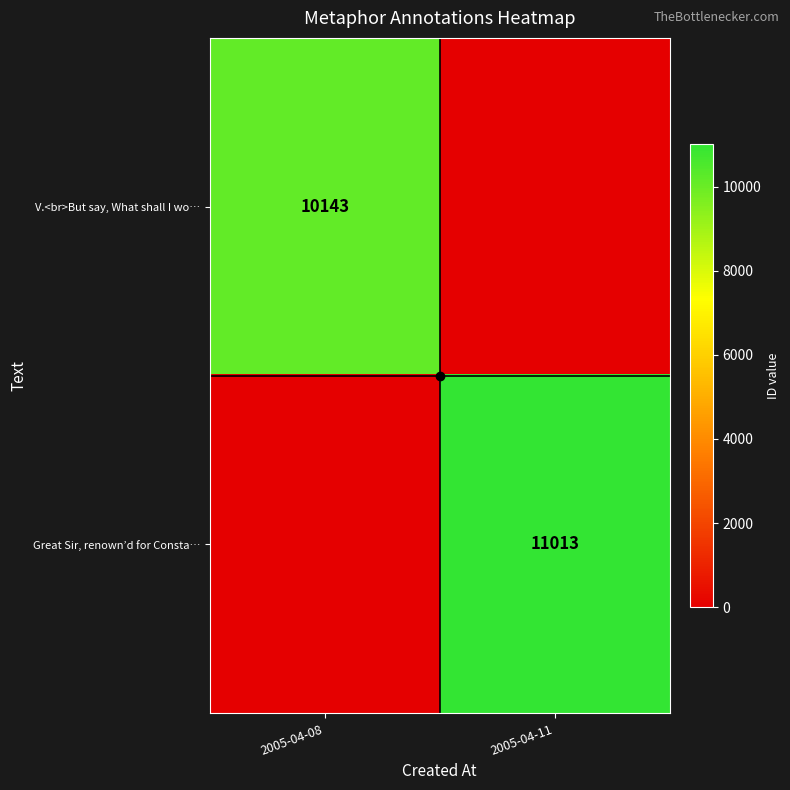

What is the maximum value shown in the chart?

11013